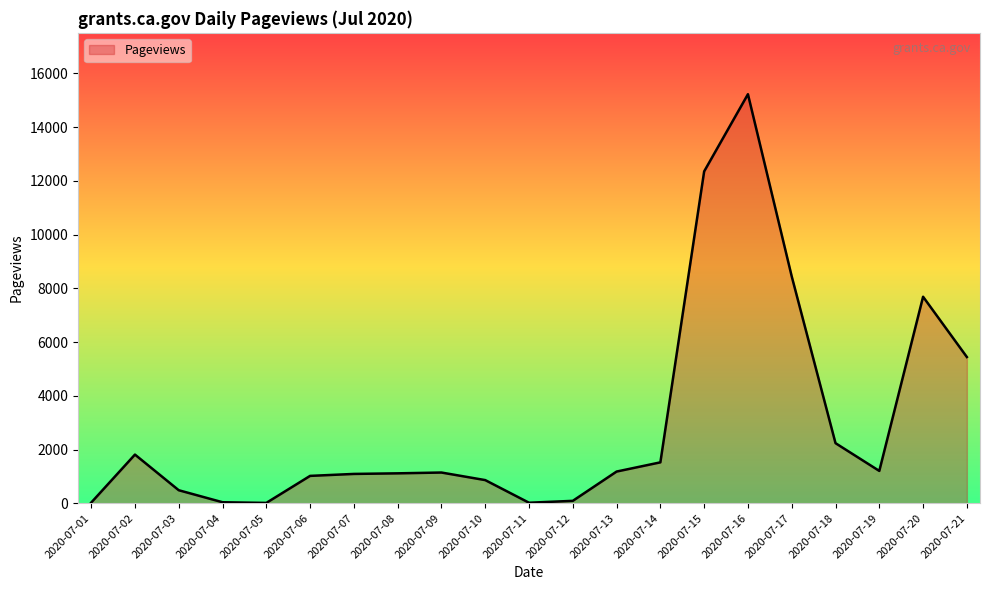

Does the chart have visible grid lines?

No